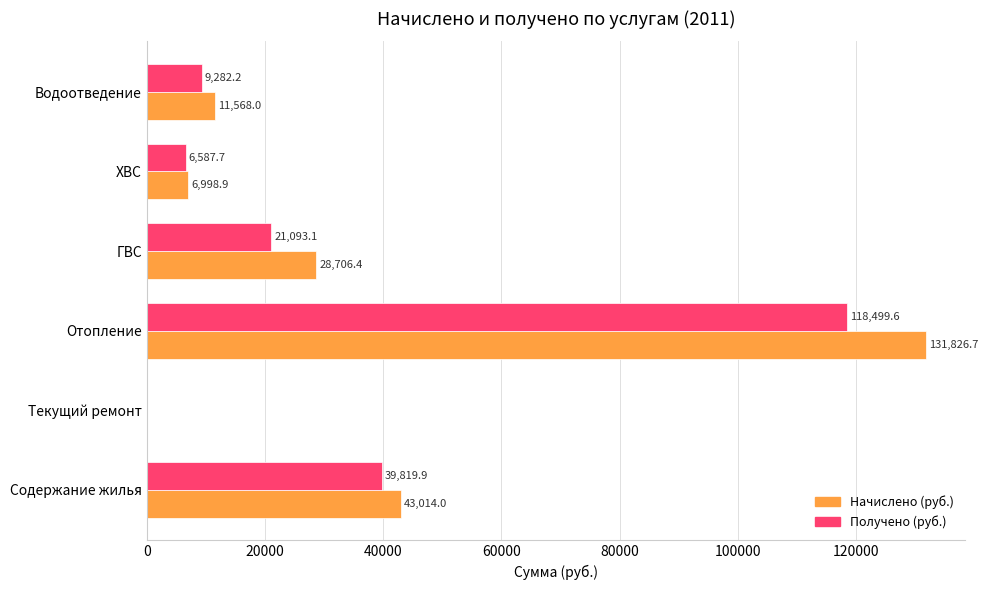

Between Отопление and Водоотведение, which series saw the biggest shift?

Начислено (руб.)